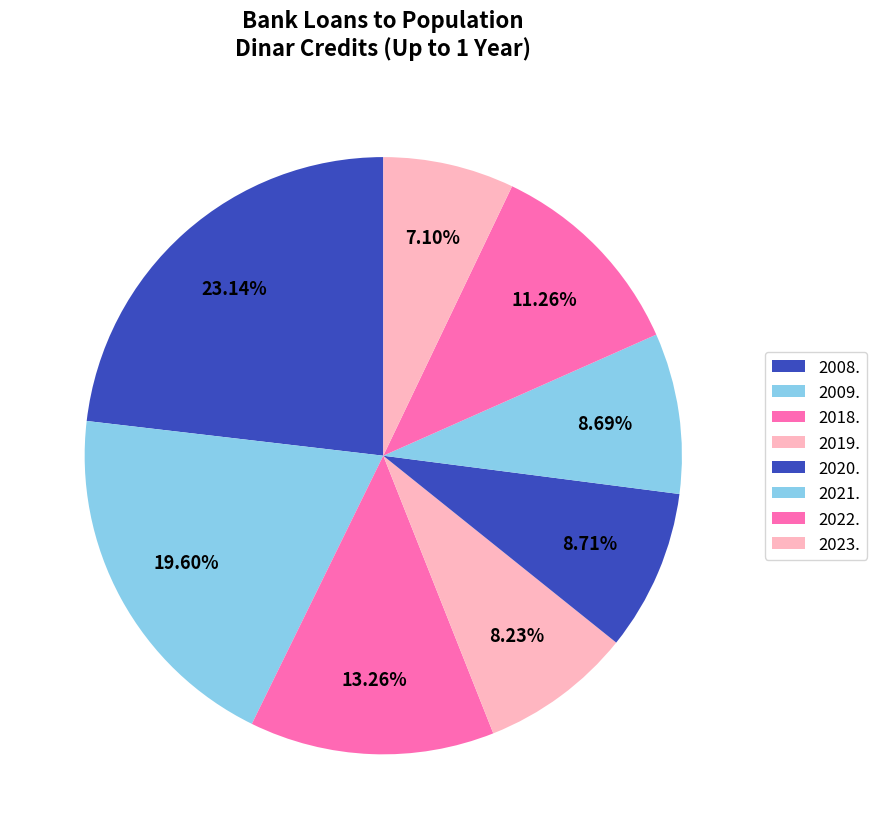

Which slice is the largest?

2008.